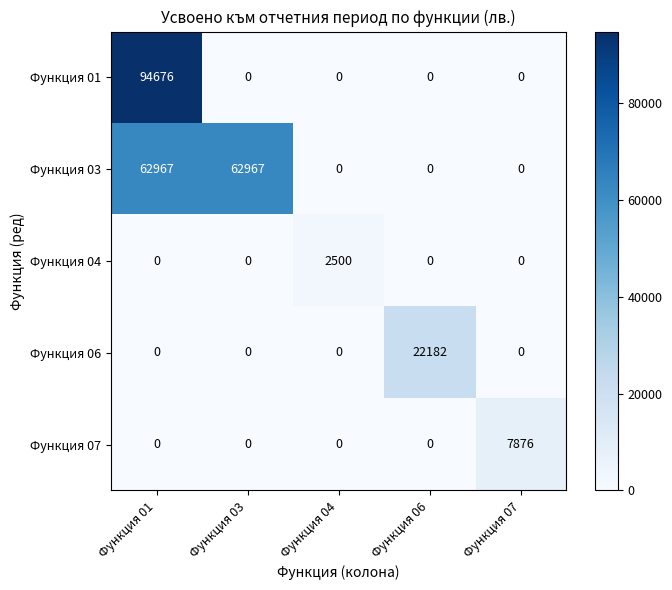

Rank the series by their maximum value, from highest to lowest.

Функция 01, Функция 03, Функция 06, Функция 07, Функция 04